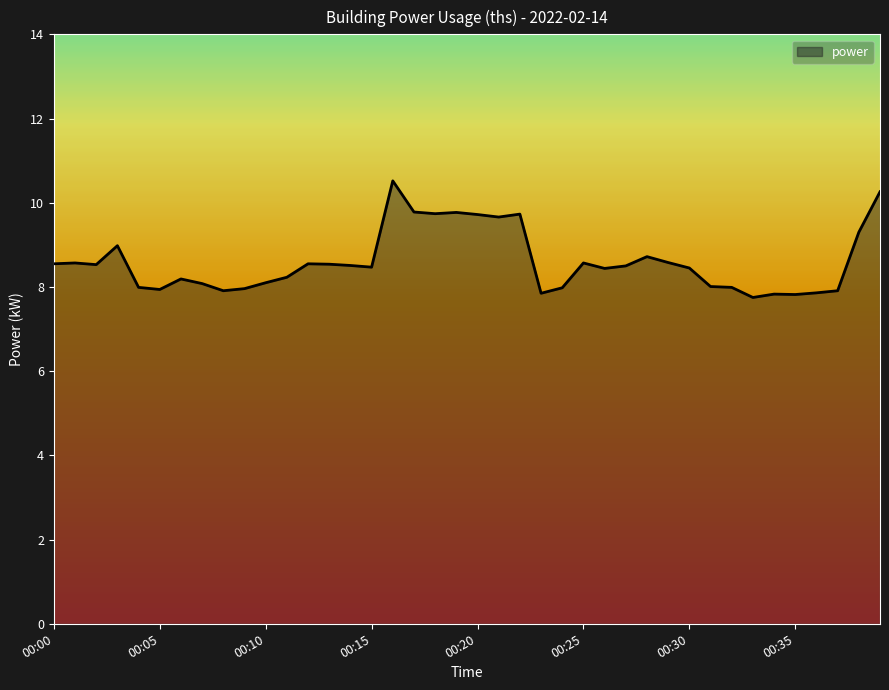

How many lines are shown in the chart?

1